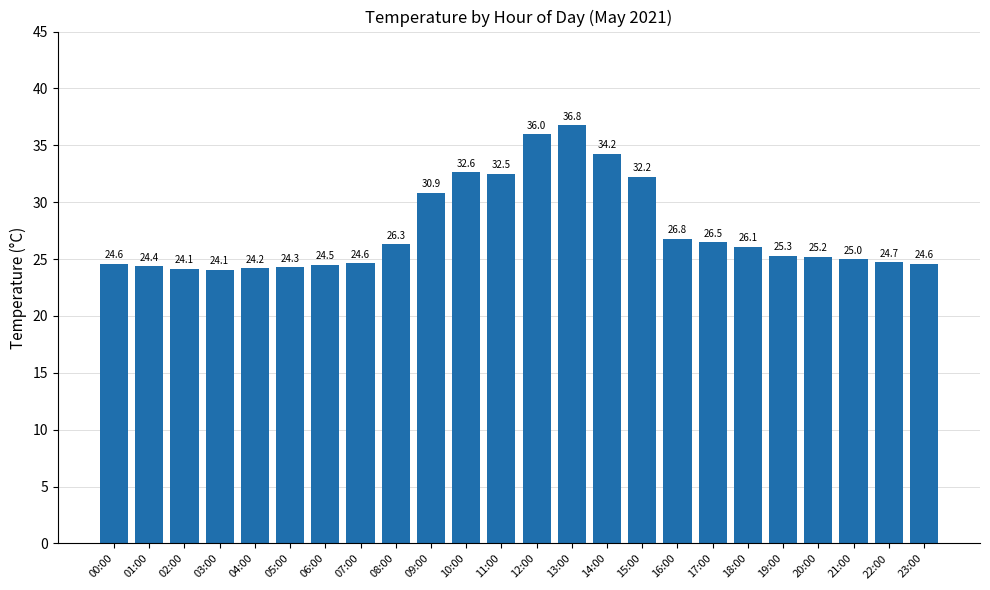

What is the minimum value shown in the chart?

24.1